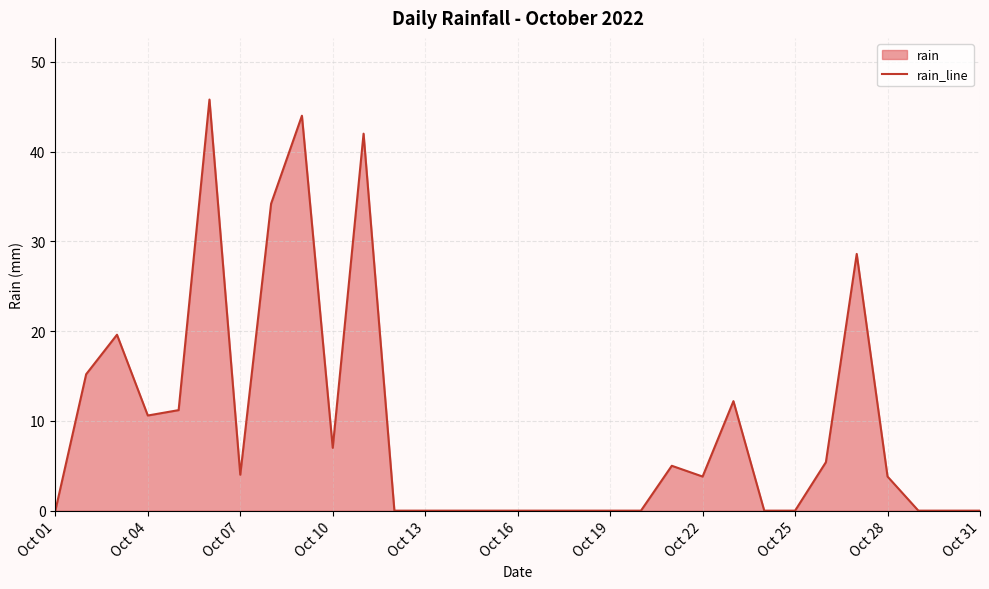

True or false: the data shows 17.4 at Oct 13.

False